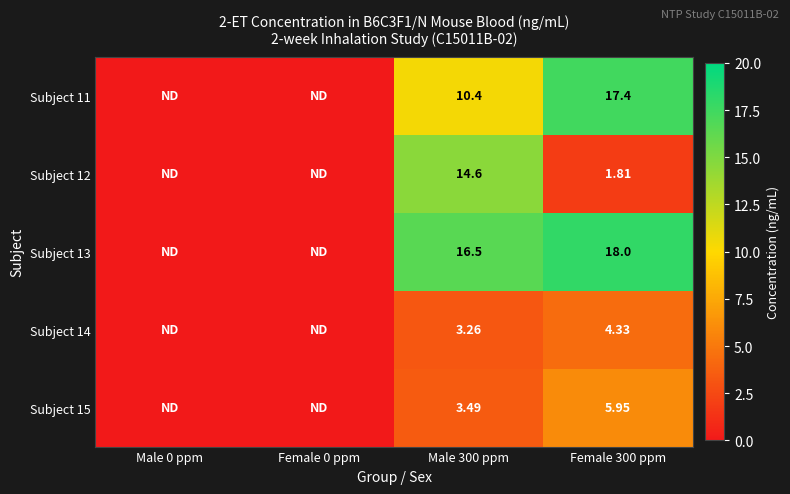

What is the average value of the Subject 11 series?

6.9